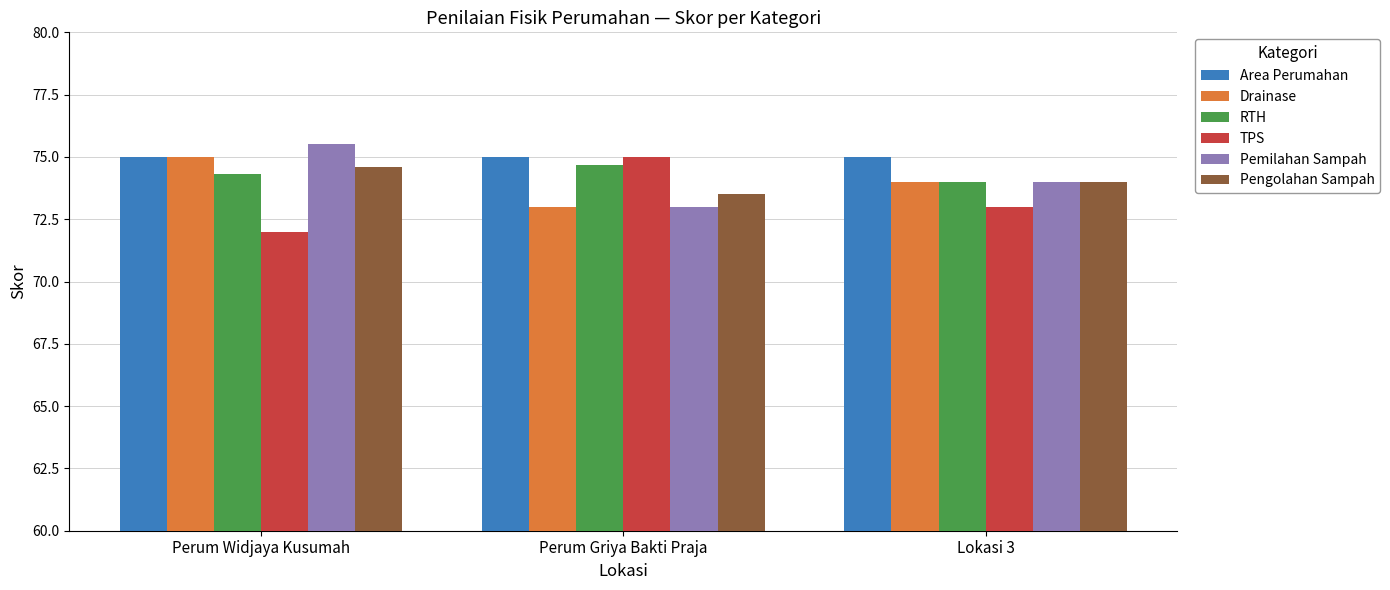

What is the label of the 2nd bar from the left?

Perum Griya Bakti Praja